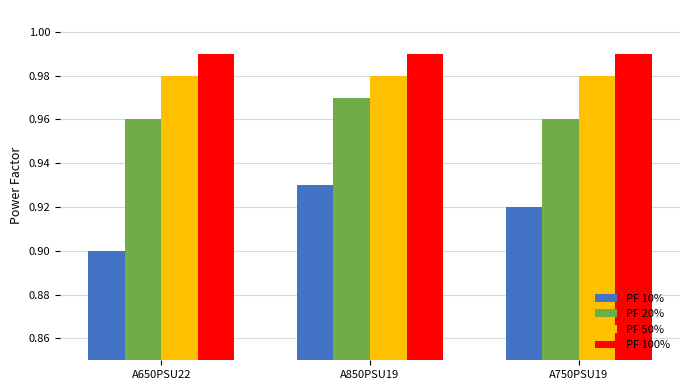

At which label does PF 10% reach its minimum?

A650PSU22